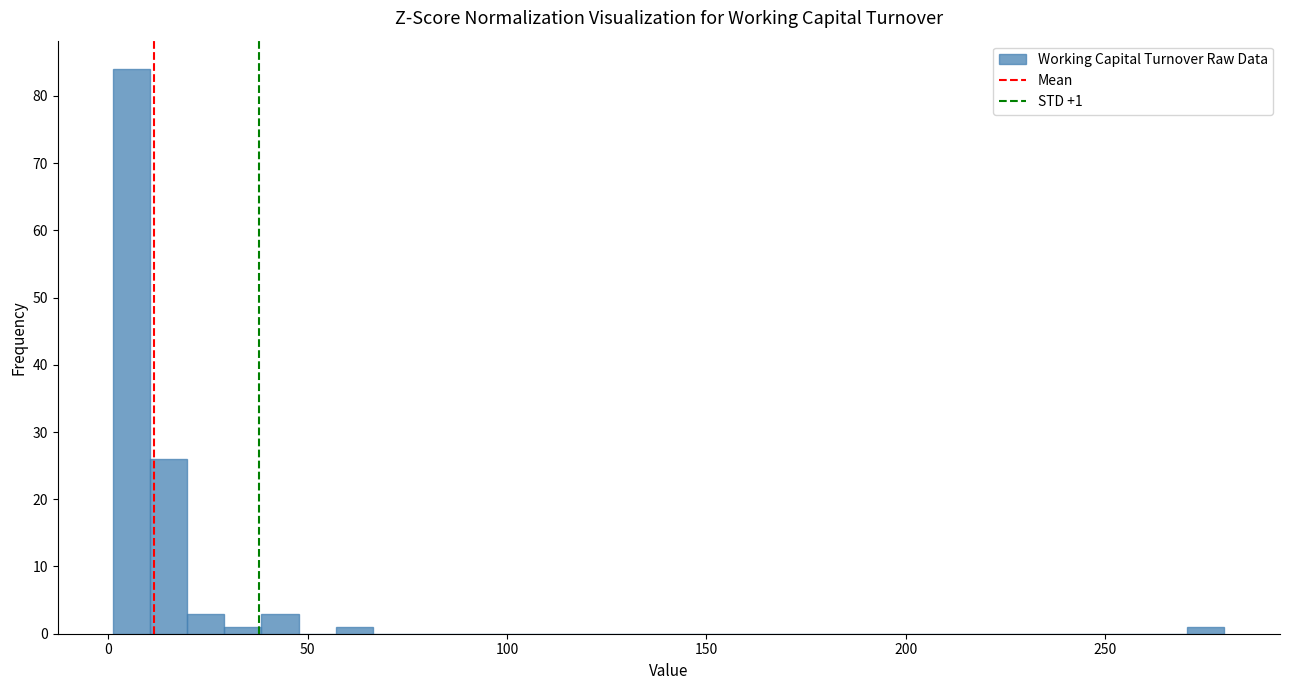

Read against the x-axis, roughly where is the centre of the tallest bar?

5